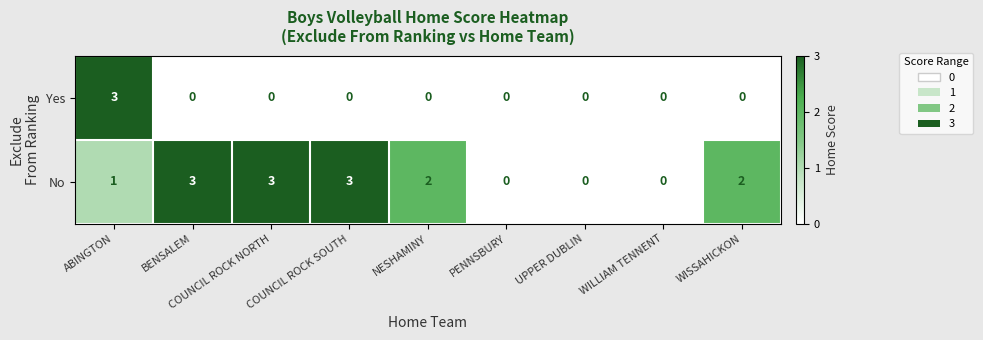

What is the total value across all series at COUNCIL ROCK NORTH?

3